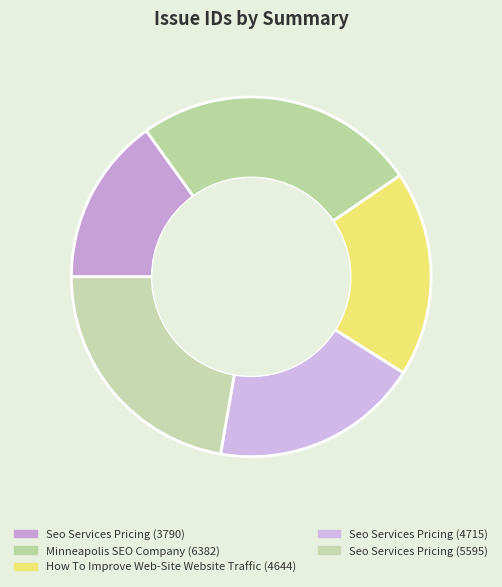

Is it true that Seo Services Pricing (5595) is 33% of the pie?

False